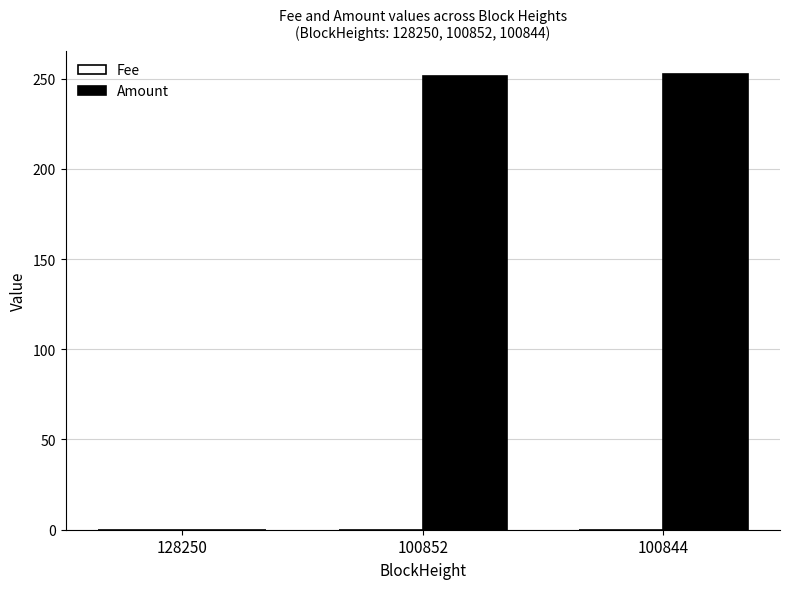

Are the bars horizontal?

No